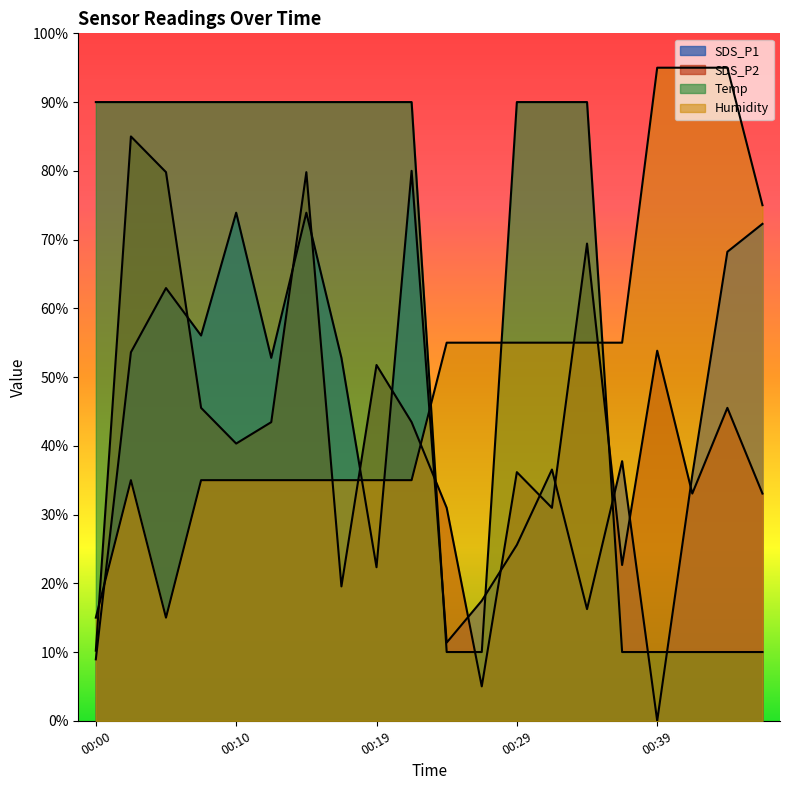

How many lines are shown in the chart?

4